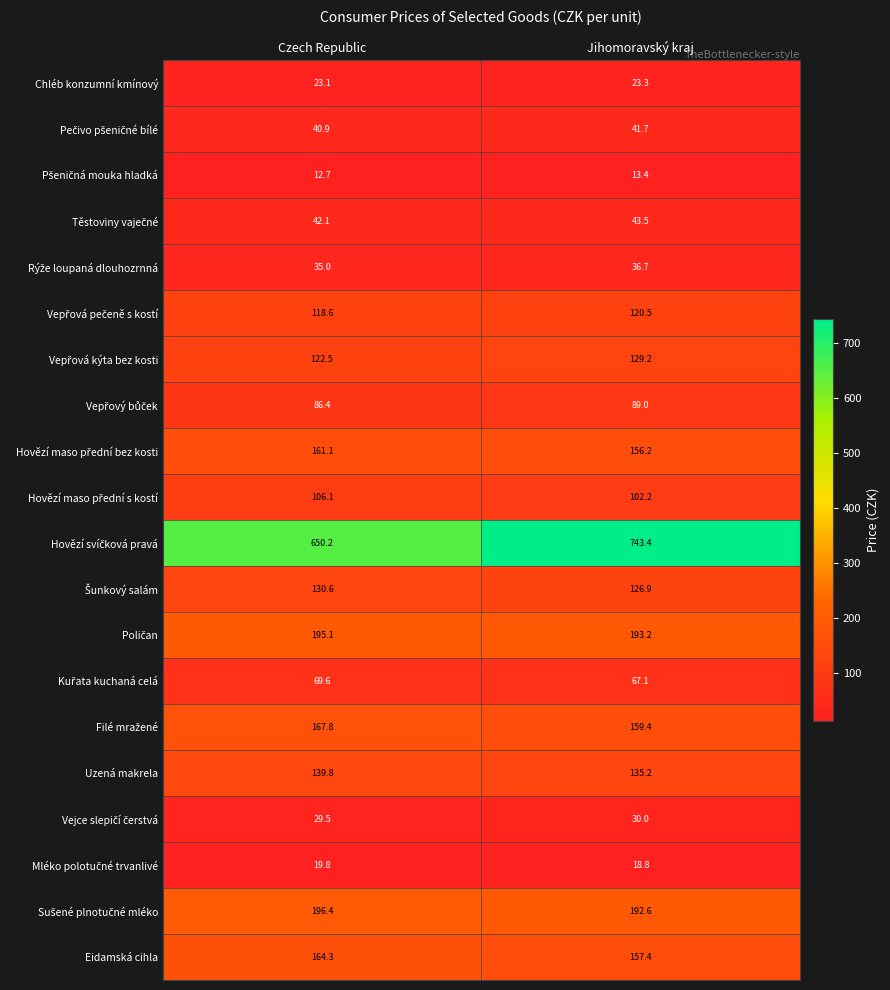

At which label is Eidamská cihla closest to 160?

Jihomoravský kraj